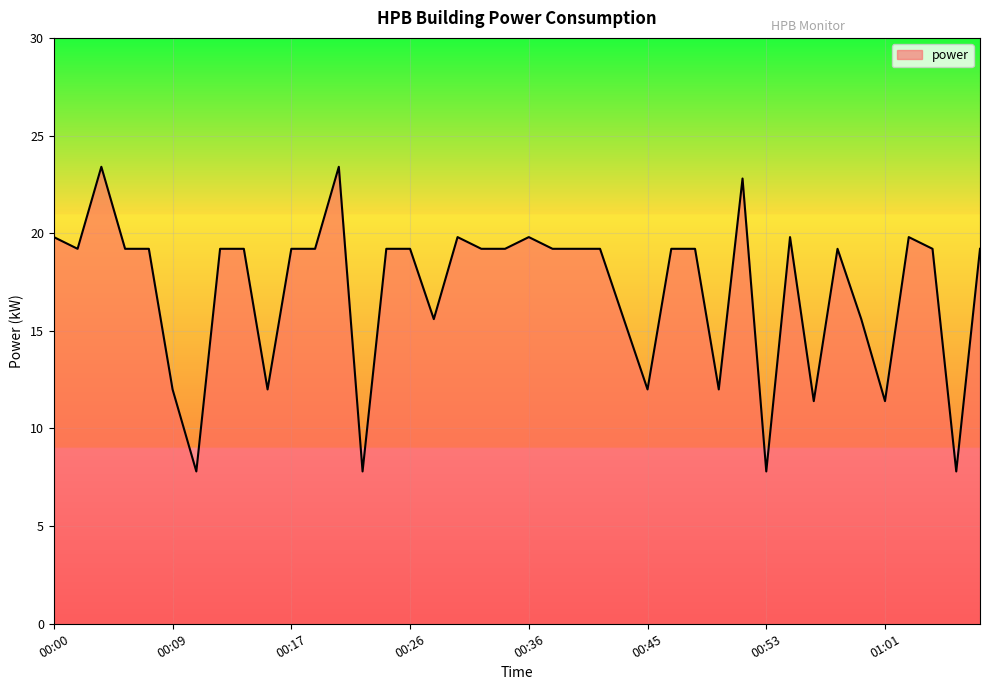

What is the difference between the maximum and minimum values?

15.6